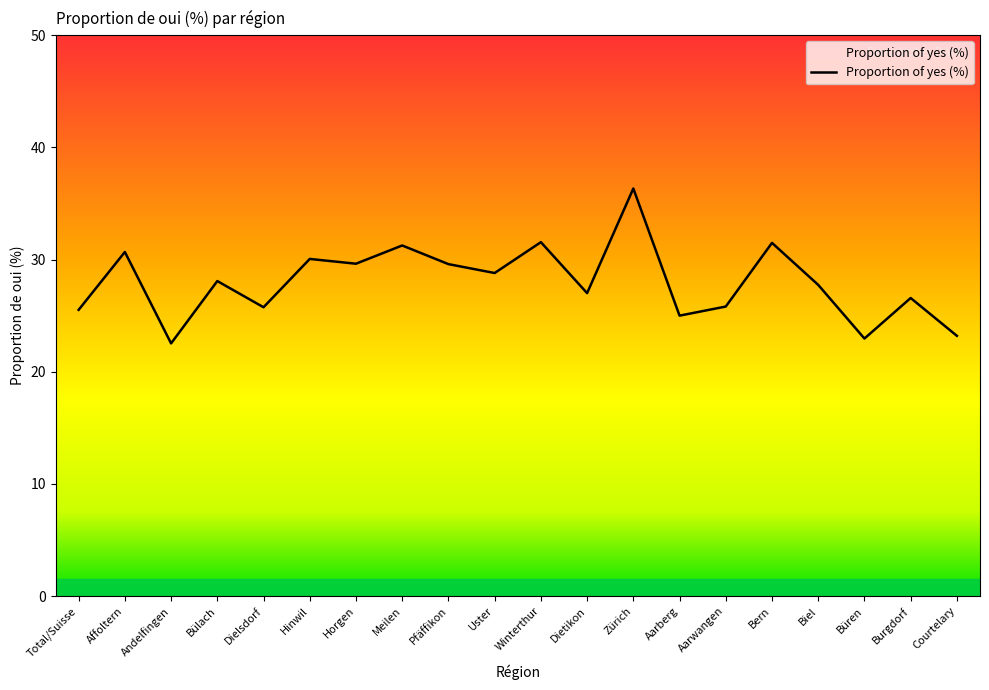

What position from the right is Dielsdorf?

16